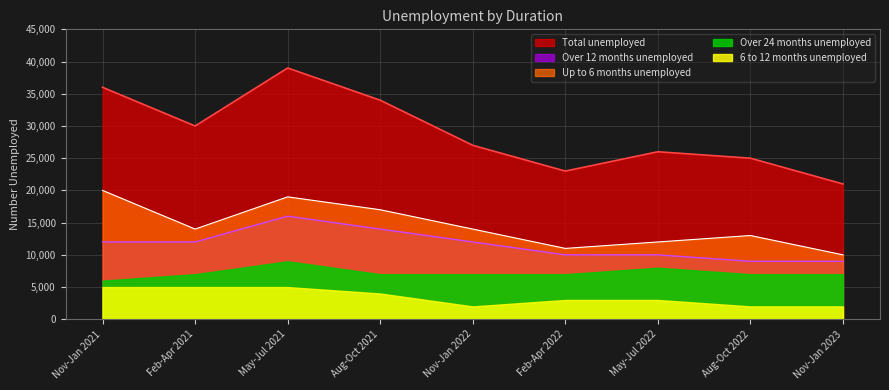

Where does the Up to 6 months unemployed series first go above 14000?

Nov-Jan 2021